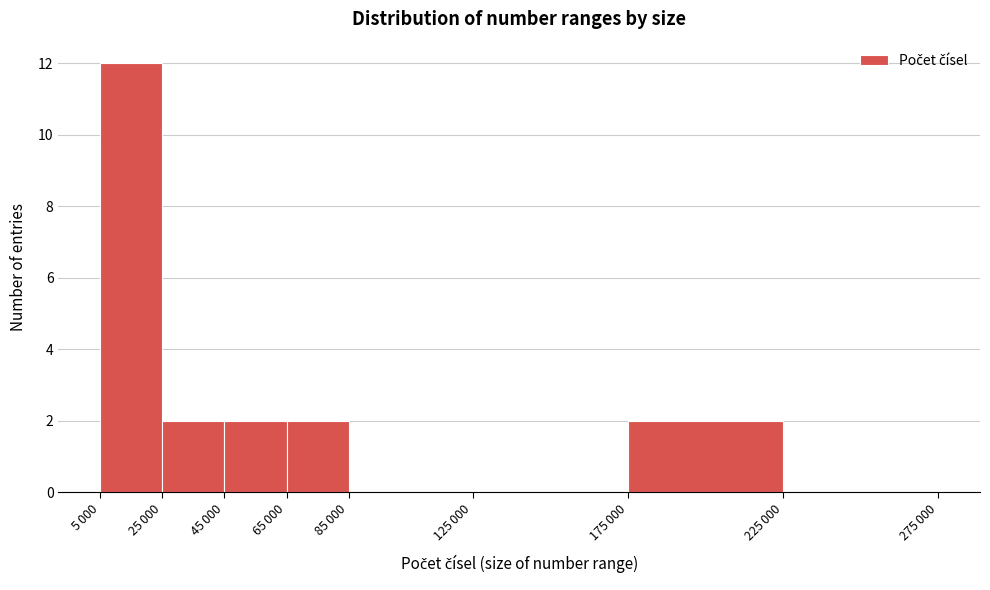

What is the sum of all values?

20